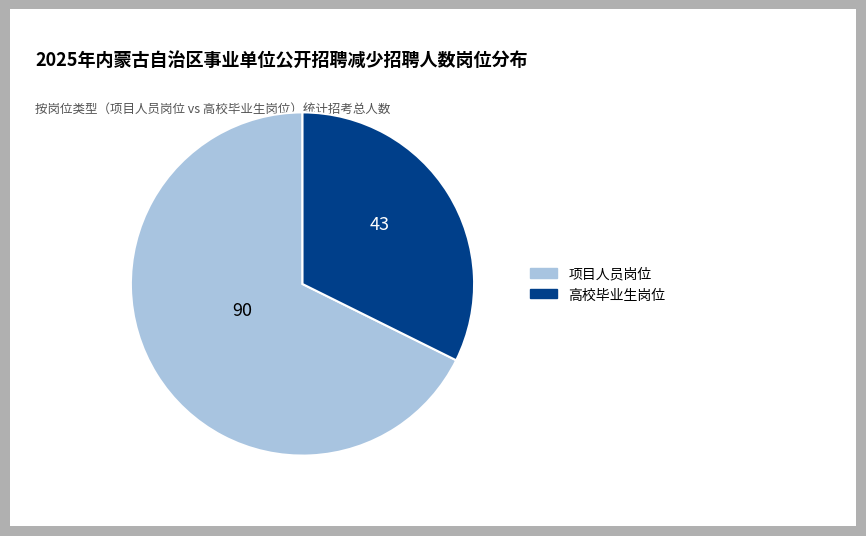

Does any single category account for the majority?

Yes